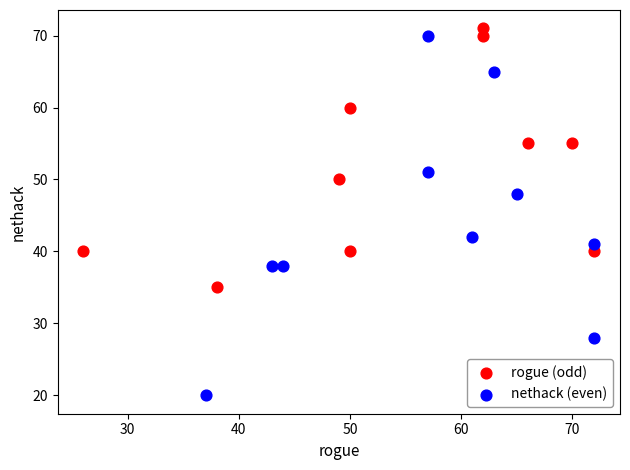

Which series reaches the minimum Y coordinate?

nethack (even)